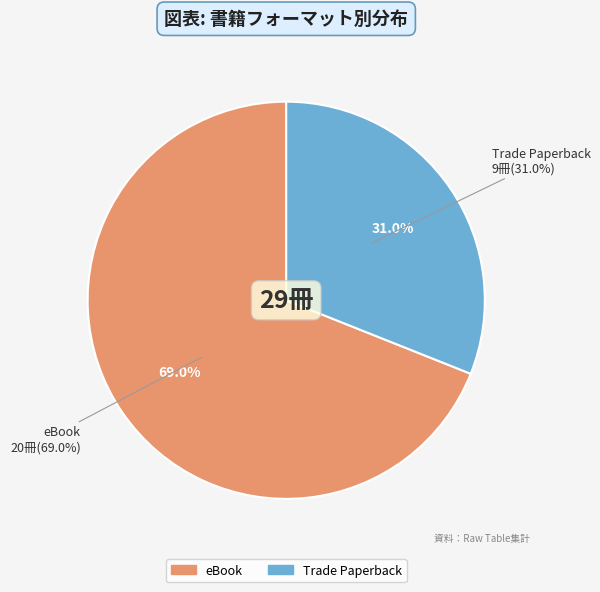

The Trade Paperback slice represents 31% of the pie. True or false?

True